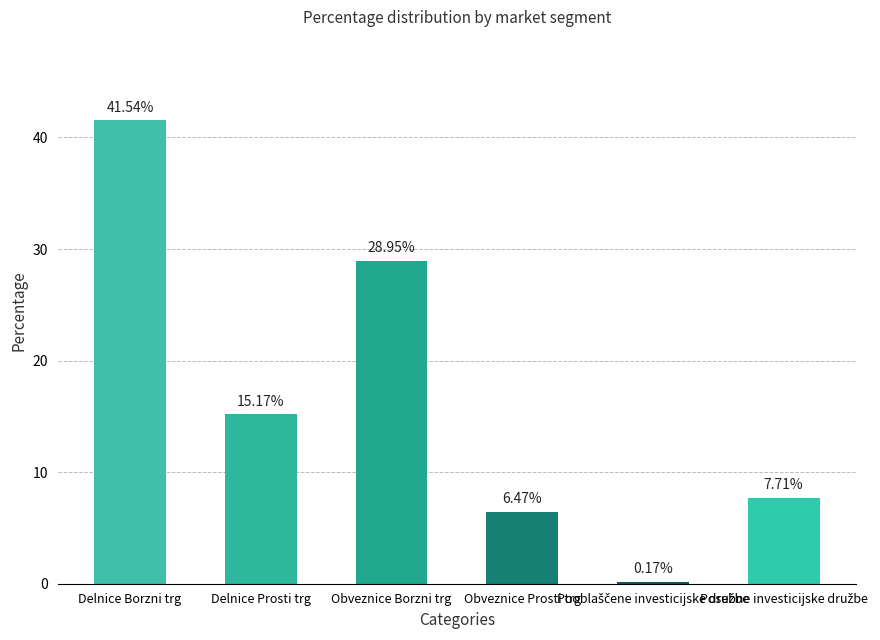

What is the label of the 4th bar from the left?

Obveznice Prosti trg